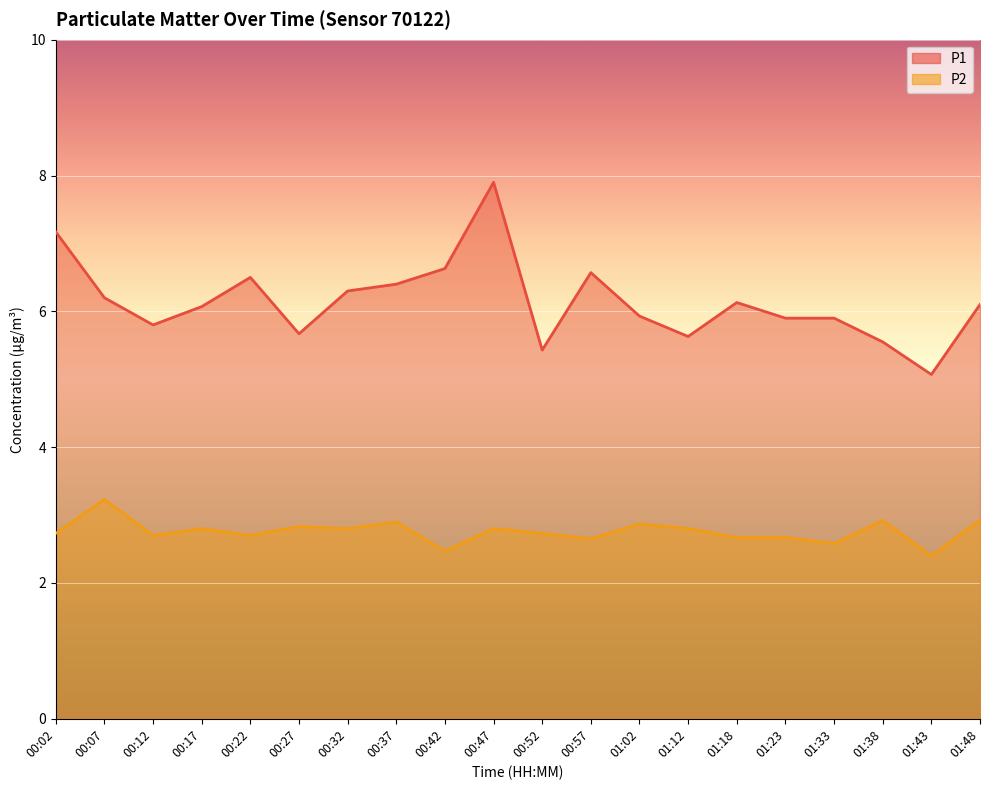

What is the difference between the maximum and minimum values in the P2 series?

0.8